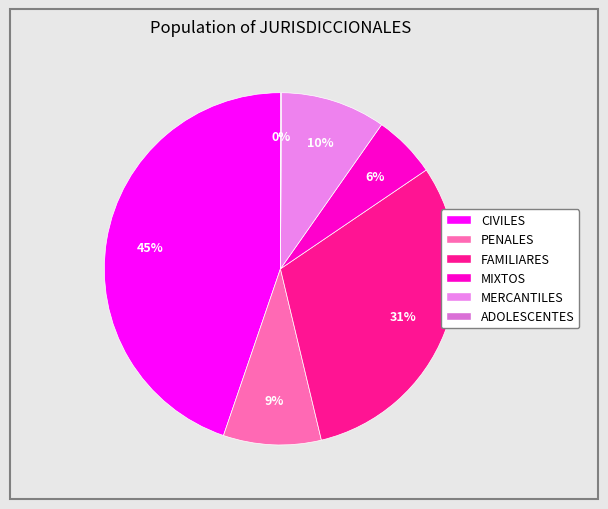

What is the ratio of the value at MIXTOS to the value at FAMILIARES?

0.2